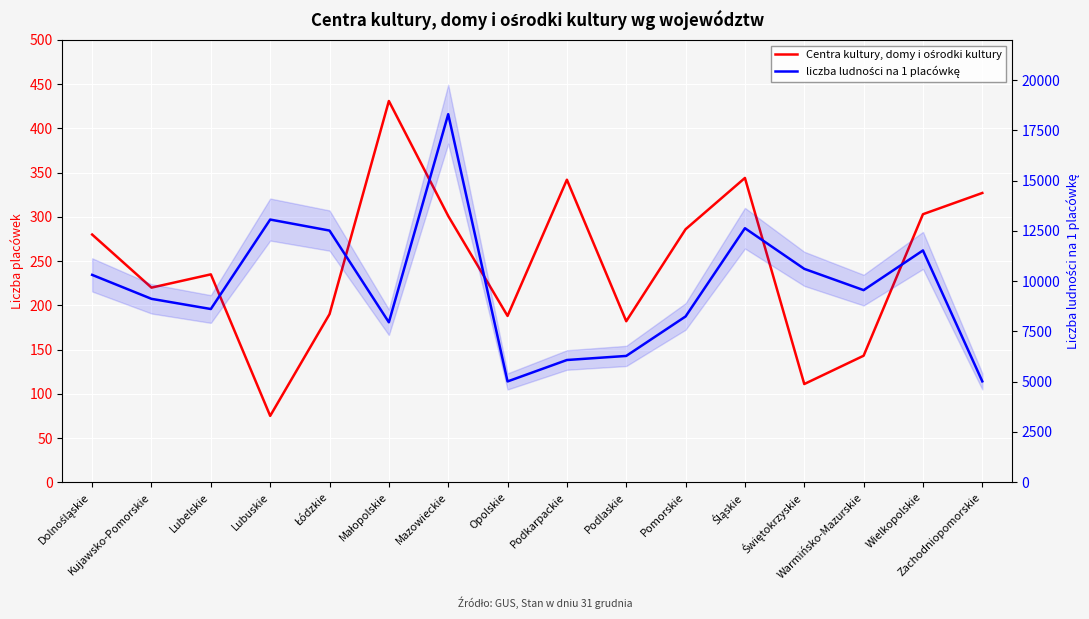

The liczba ludności na 1 placówkę series shows 4751.9 at Lubelskie. True or false?

False